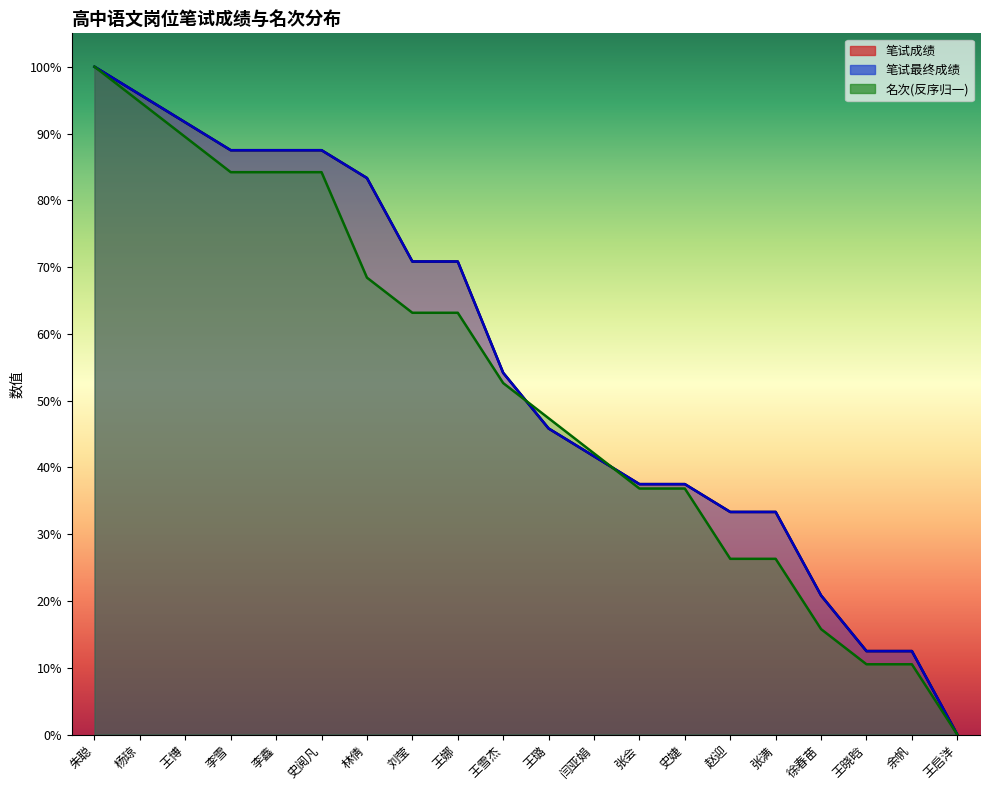

Rank the categories by 笔试最终成绩 value from highest to lowest.

朱聪, 杨琼, 王博, 李雪, 李鑫, 史阅凡, 林倩, 刘莹, 王娜, 王雪杰, 王璐, 闫亚娟, 张会, 史婕, 赵迎, 张满, 徐春苗, 王晓晗, 余帆, 王启洋